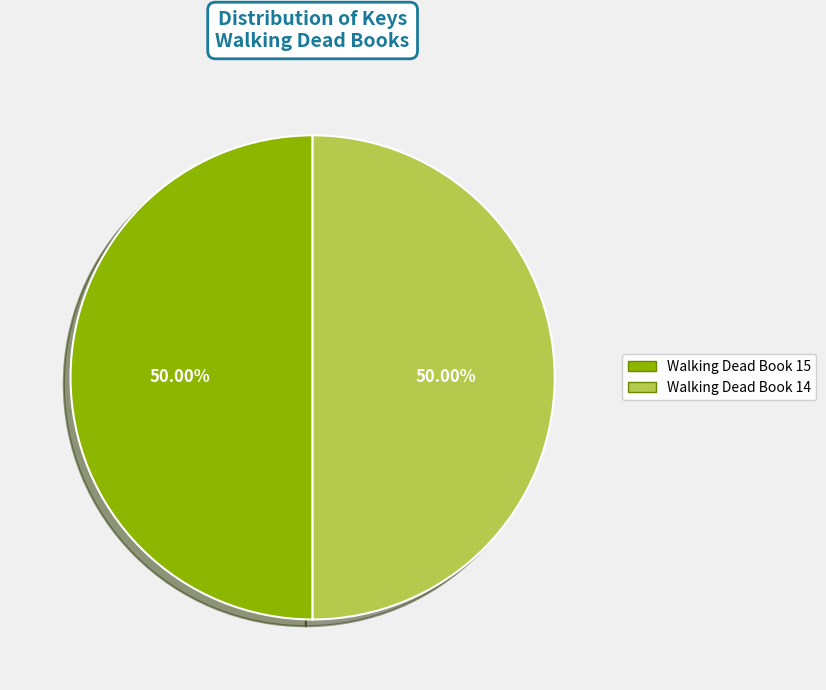

Approximately how many times larger is the value at Walking Dead Book 15 compared to Walking Dead Book 14?

1.0